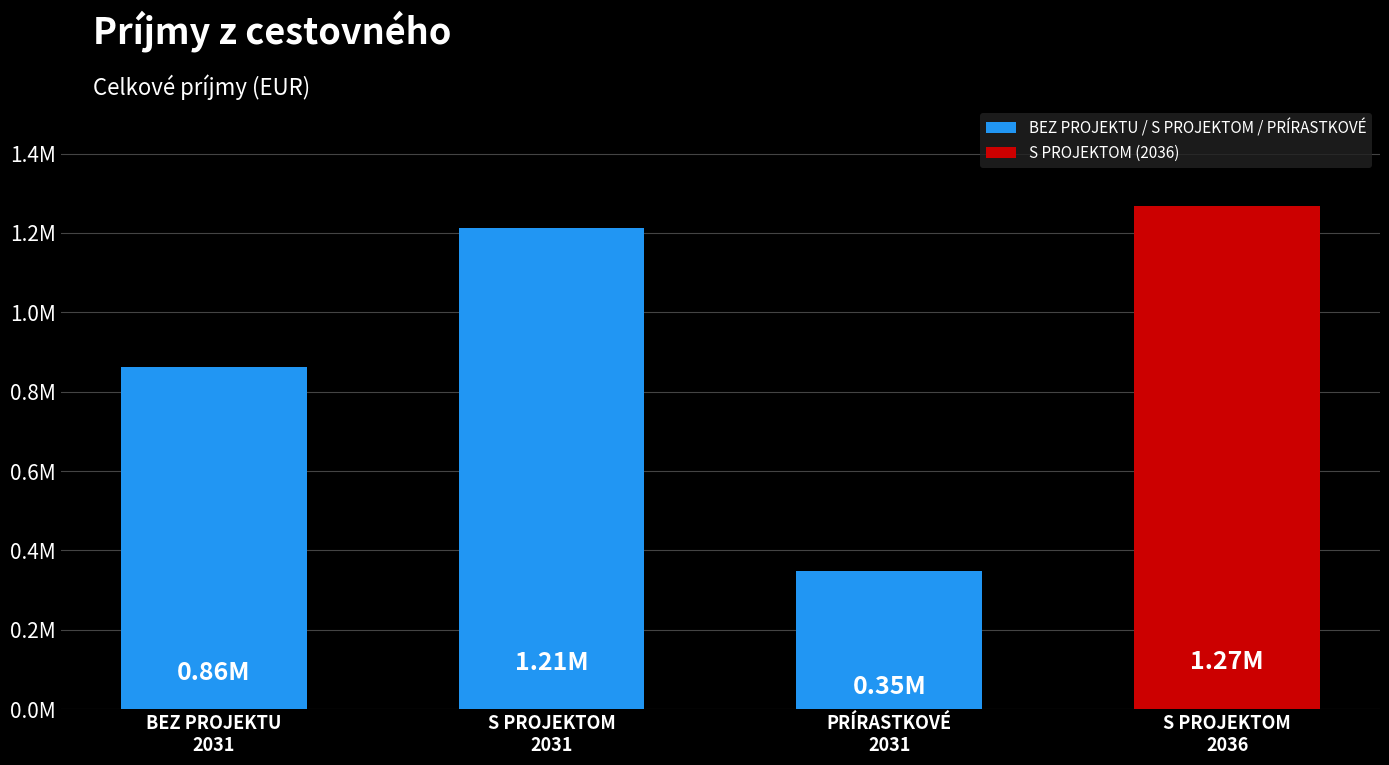

Are the bars horizontal?

No